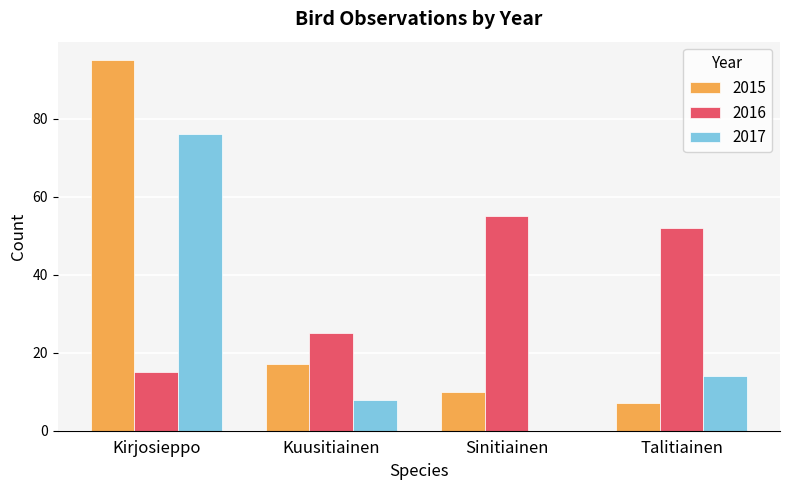

Count the number of categories in the chart.

4